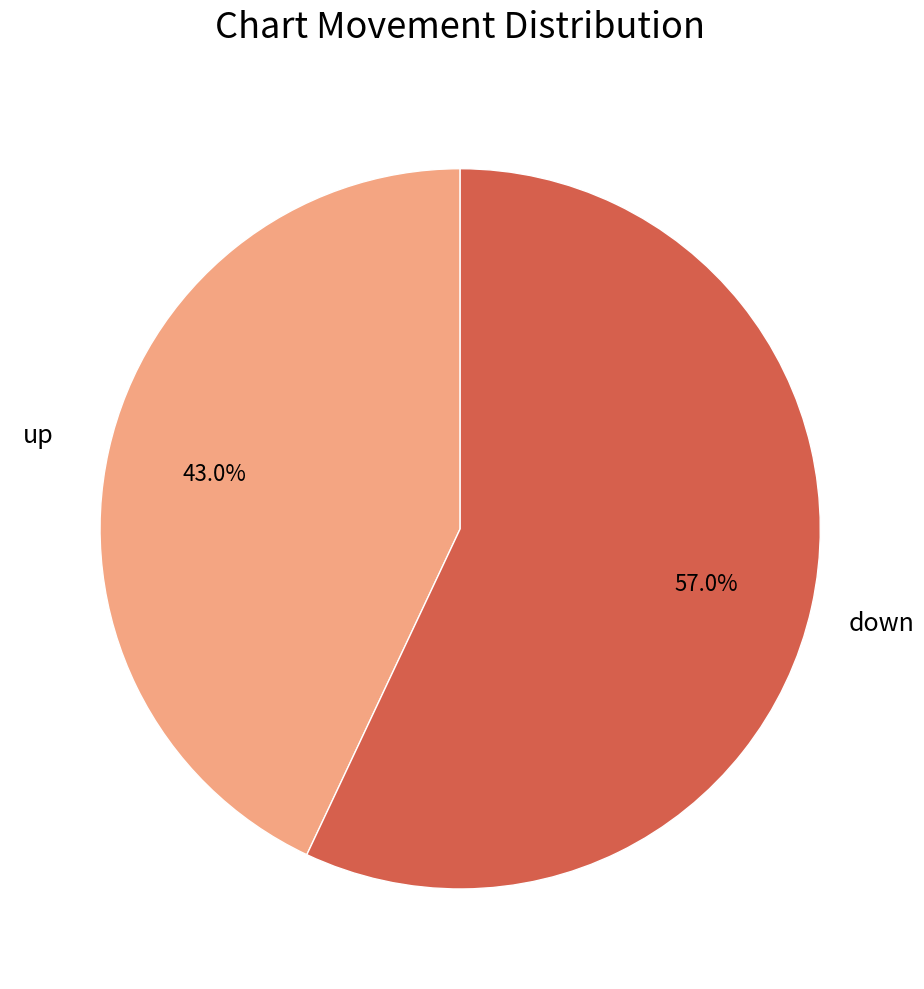

How many segments does this pie chart have?

2